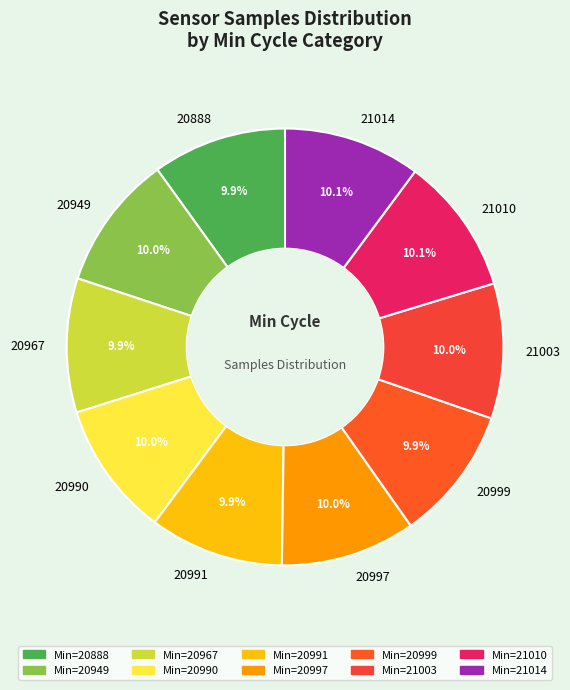

What percentage is NOT represented by 21003?

90.0%